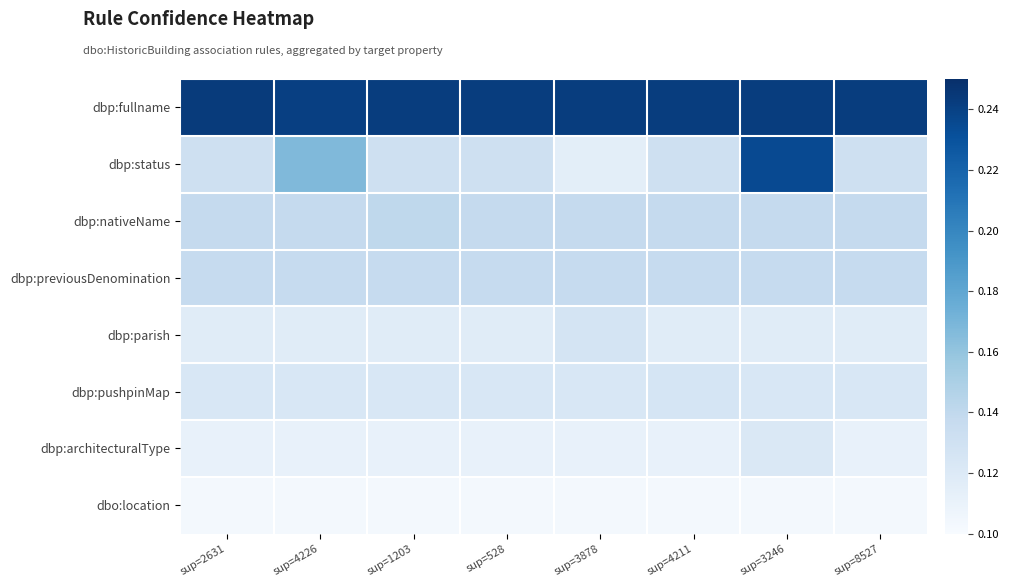

Which has a higher value, sup=3246 or sup=4226?

sup=3246